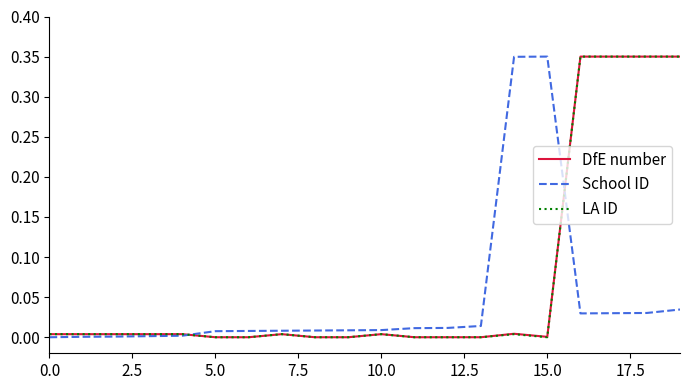

Is this an area chart (filled region under the line)?

No